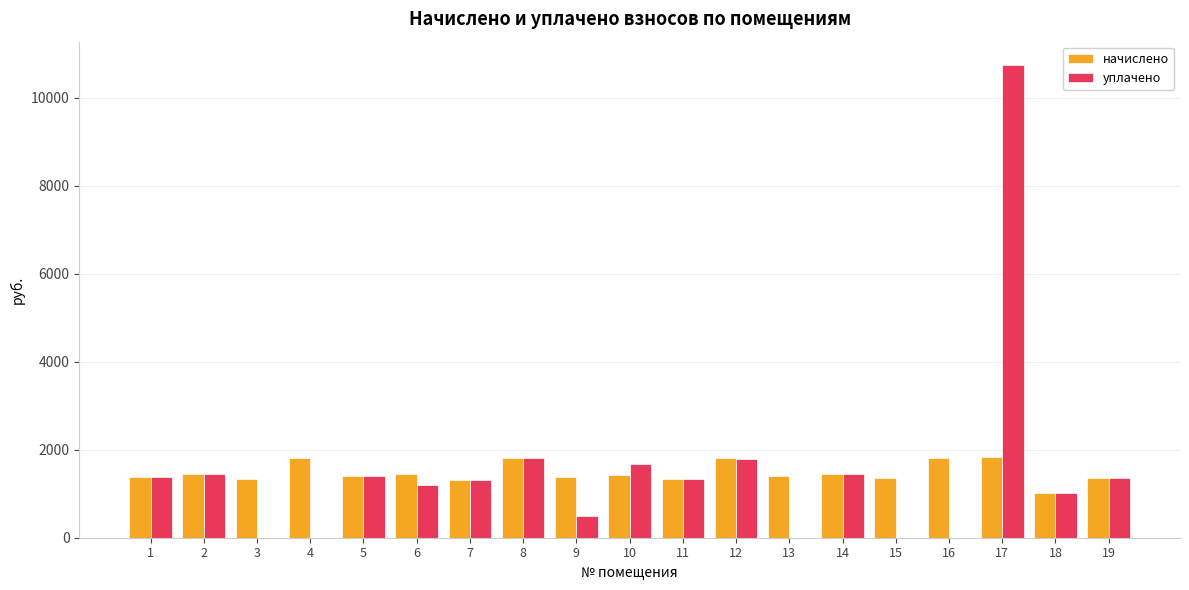

What is the total value across all series at 1?

2765.7